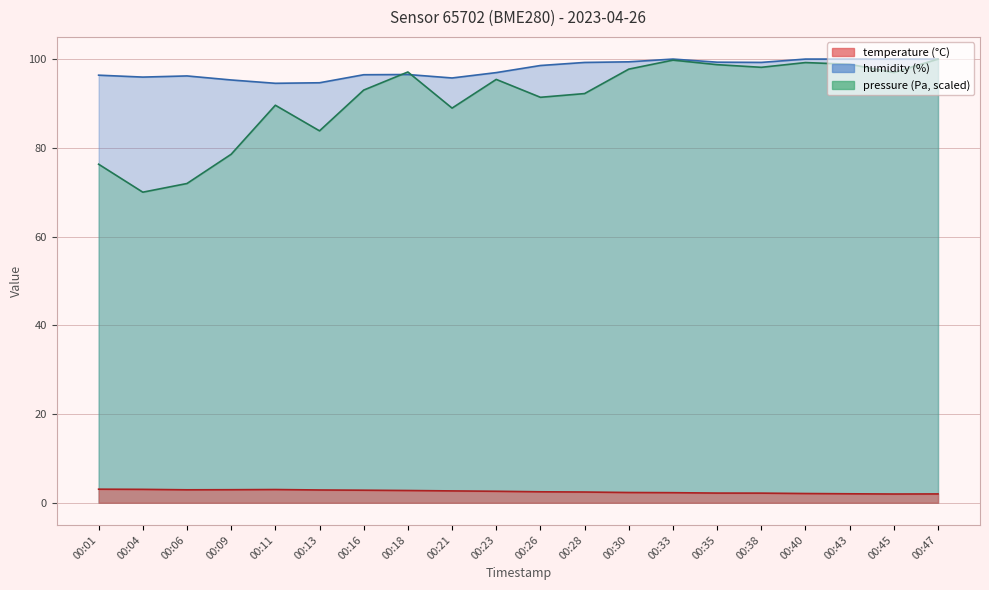

What is the highest value of the temperature series?

3.1